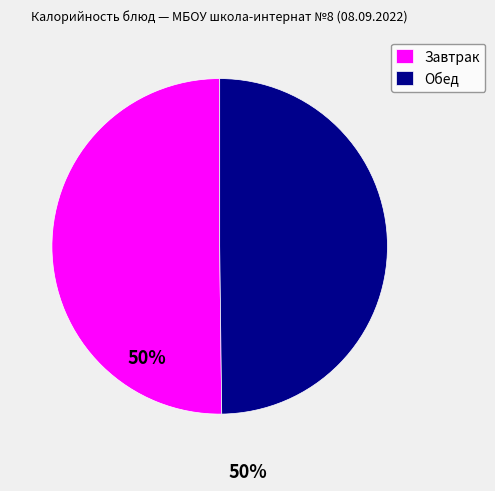

True or false: Завтрак accounts for 64% of the total.

False